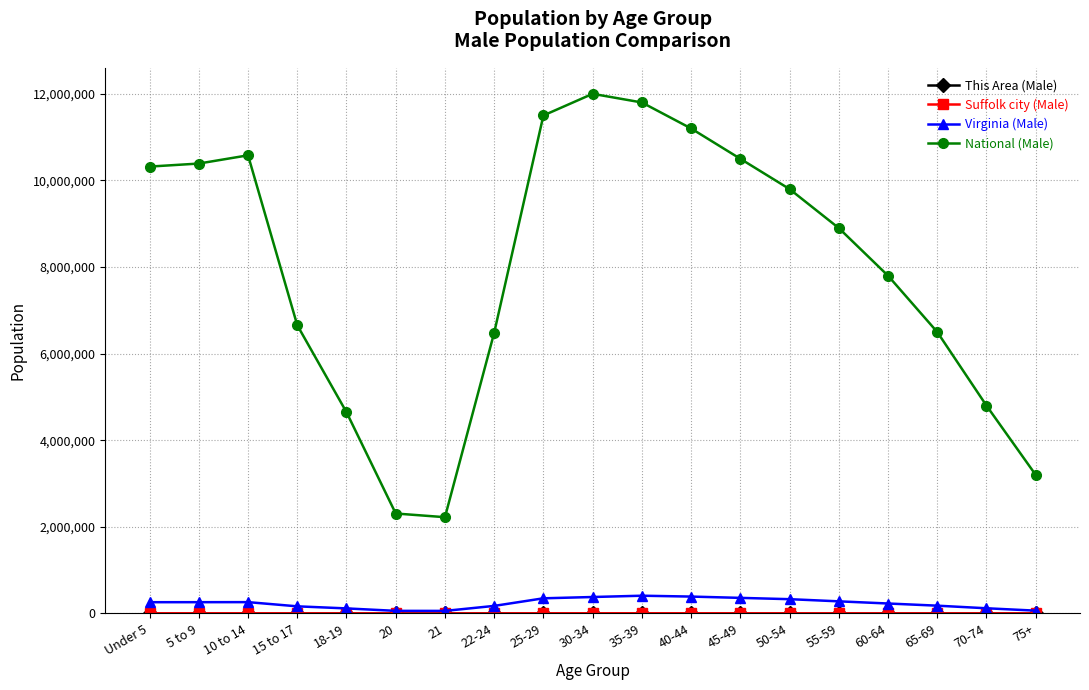

True or false: Virginia (Male) has more than 0 interior local peaks.

True